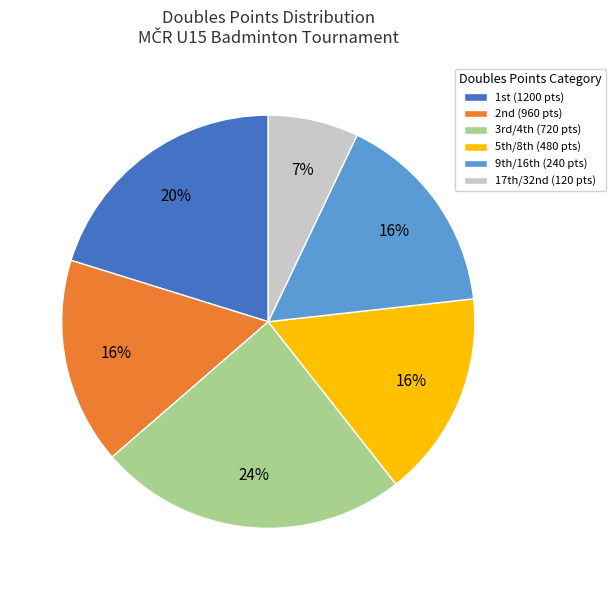

Is there a majority slice in this chart?

No